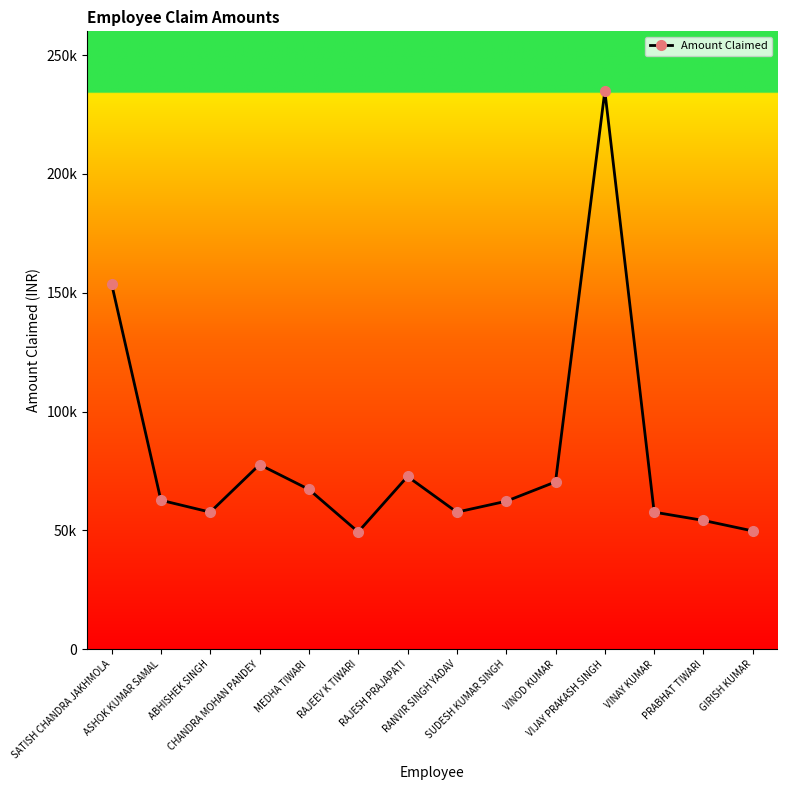

Is this an area chart (filled region under the line)?

No